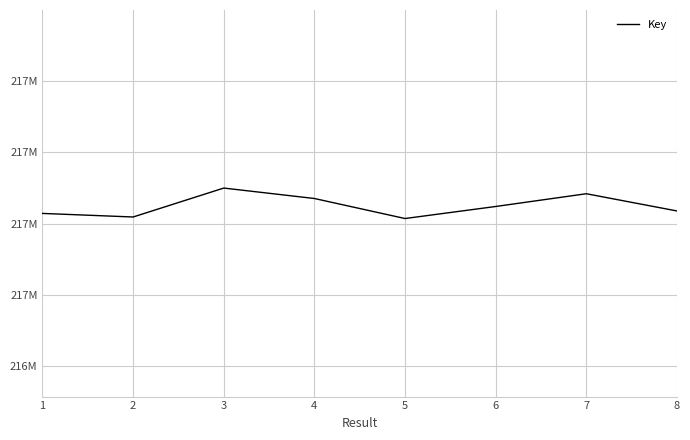

Reading left to right, extract all data points from this chart.

216828502	216818475	216899704	216870396	216814185	216847965	216883782	216835429